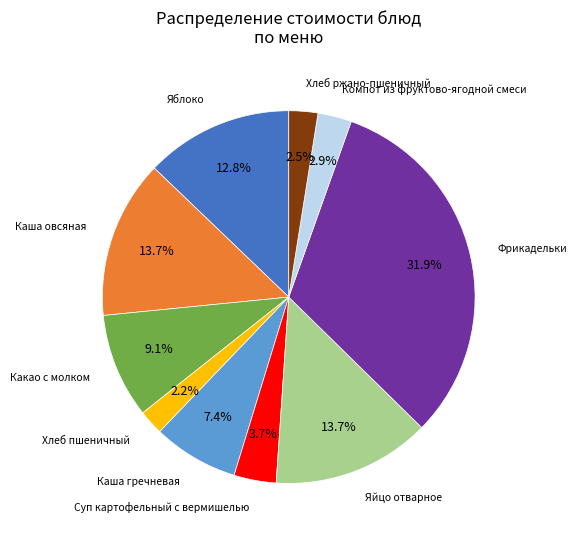

Is there any slice that represents more than half of the pie?

No